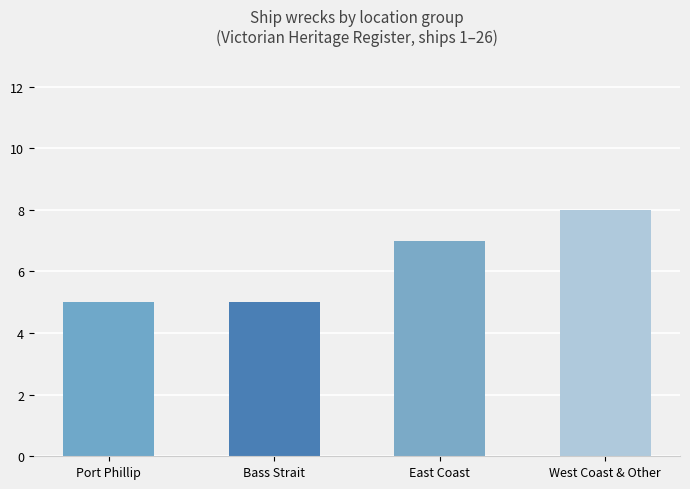

The value at Port Phillip is 5. True or false?

True